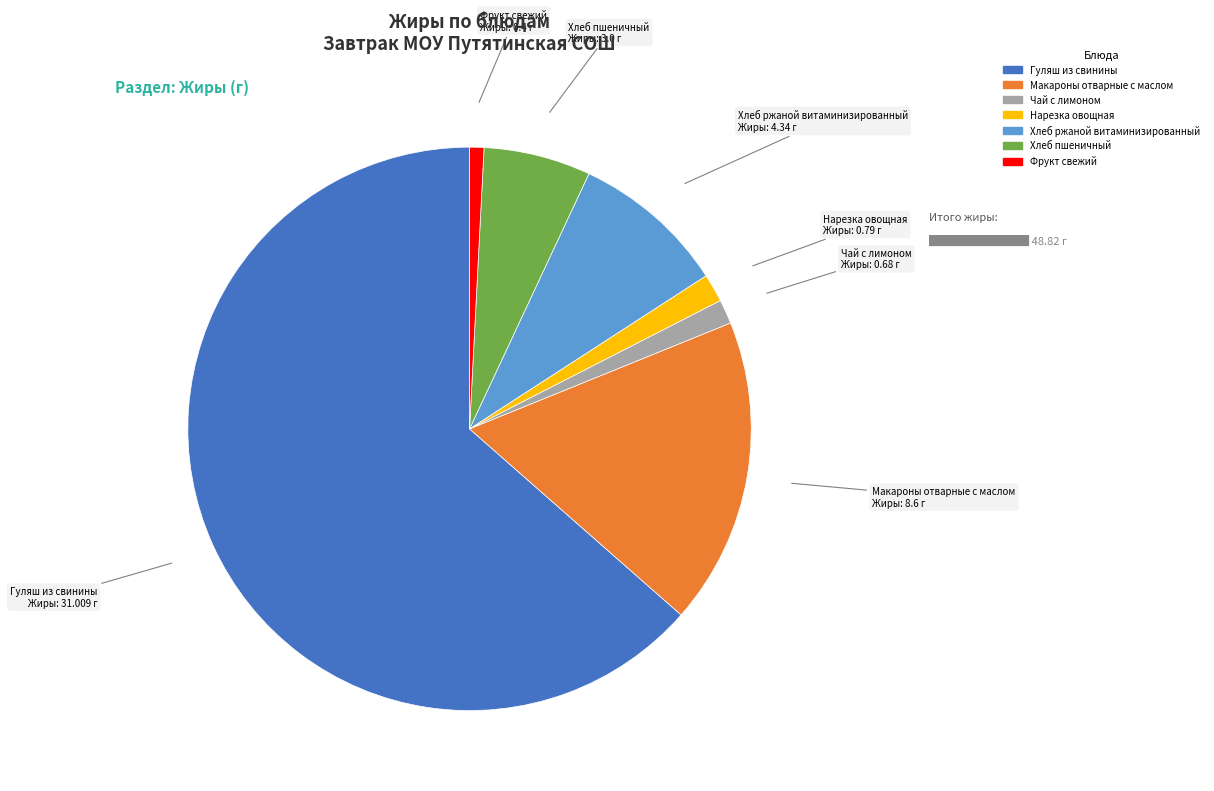

Between Макароны отварные с маслом and Нарезка овощная, which is larger?

Макароны отварные с маслом